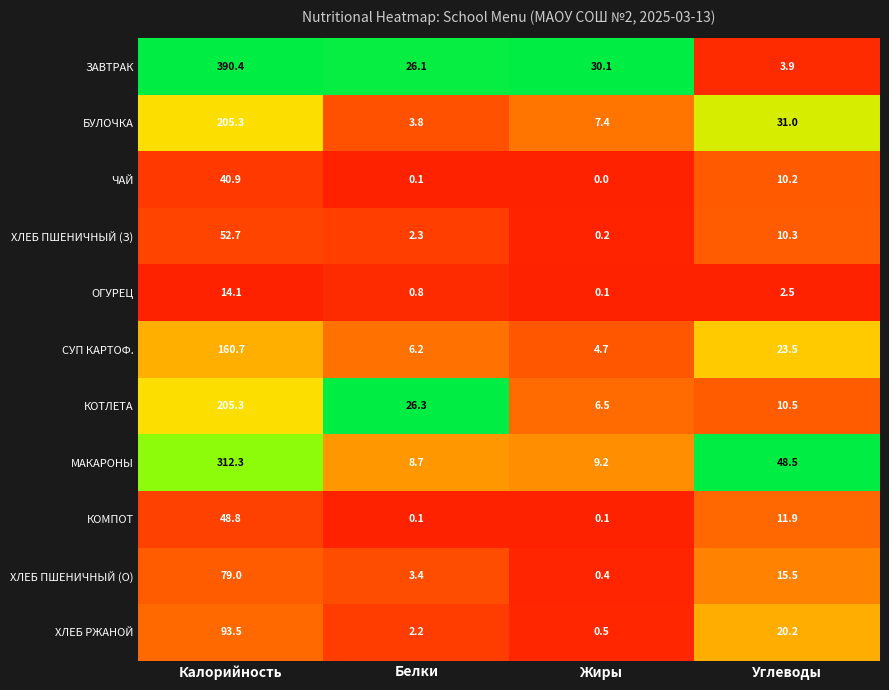

How many data points does each series have?

4